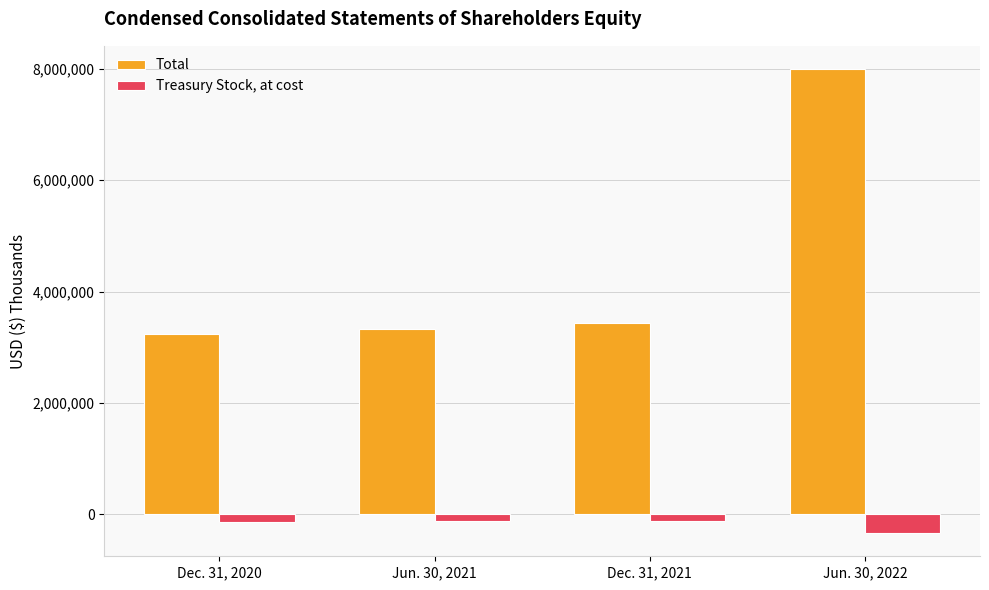

What are all the series names shown in the legend?

Total, Treasury Stock, at cost